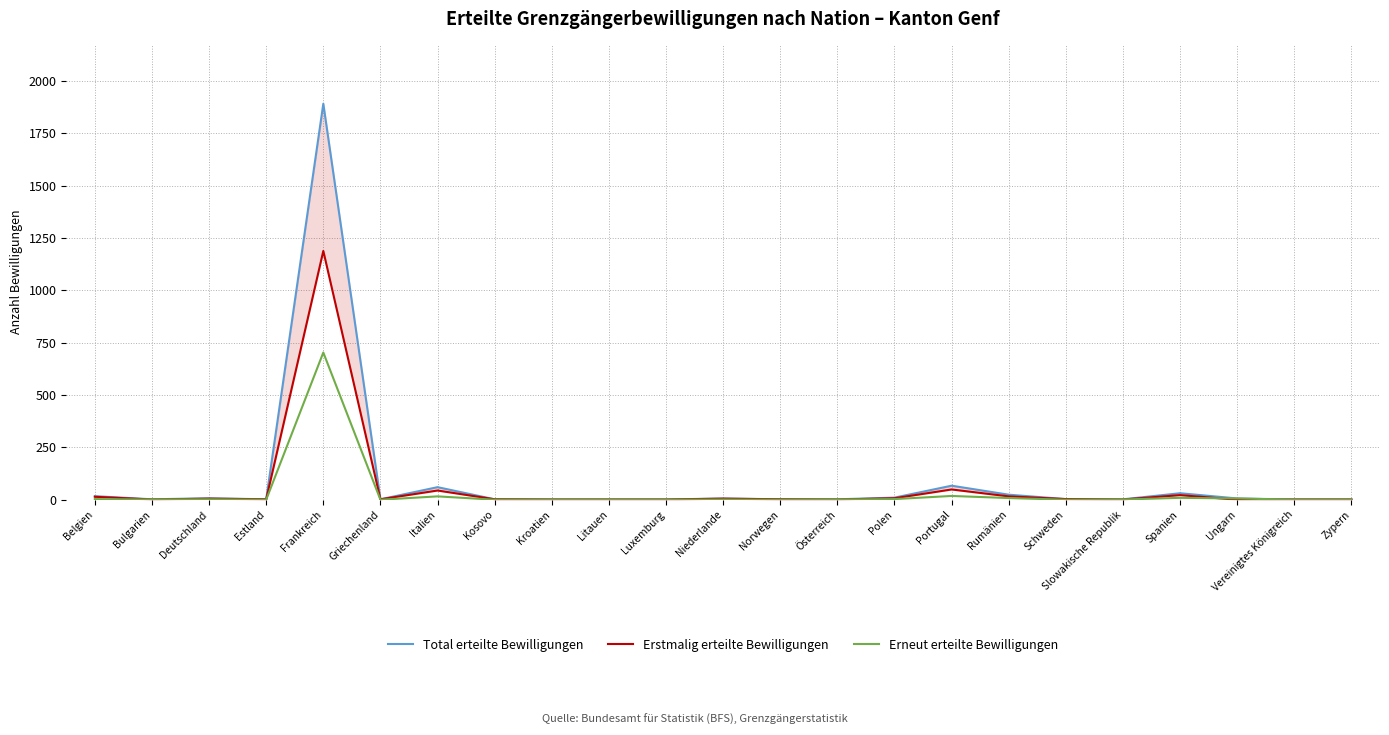

What value does the Erstmalig erteilte Bewilligungen series have at Rumänien?

16